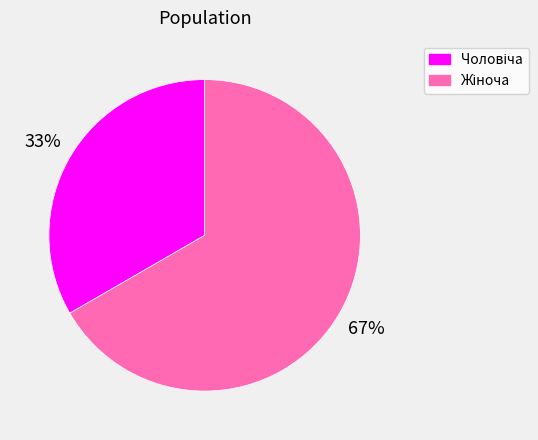

Is there any slice that represents more than half of the pie?

Yes